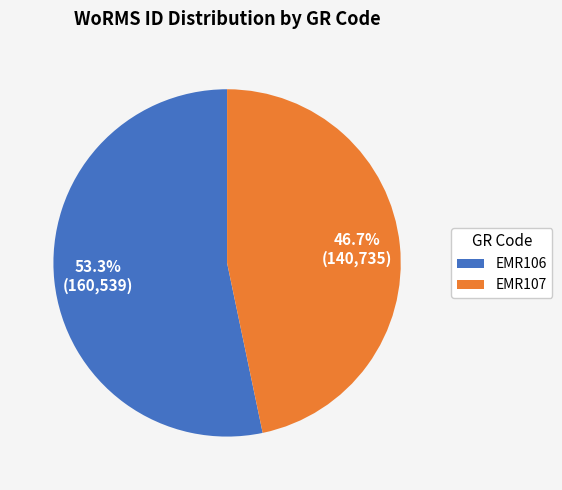

How much of the chart is everything except EMR106?

46.7%